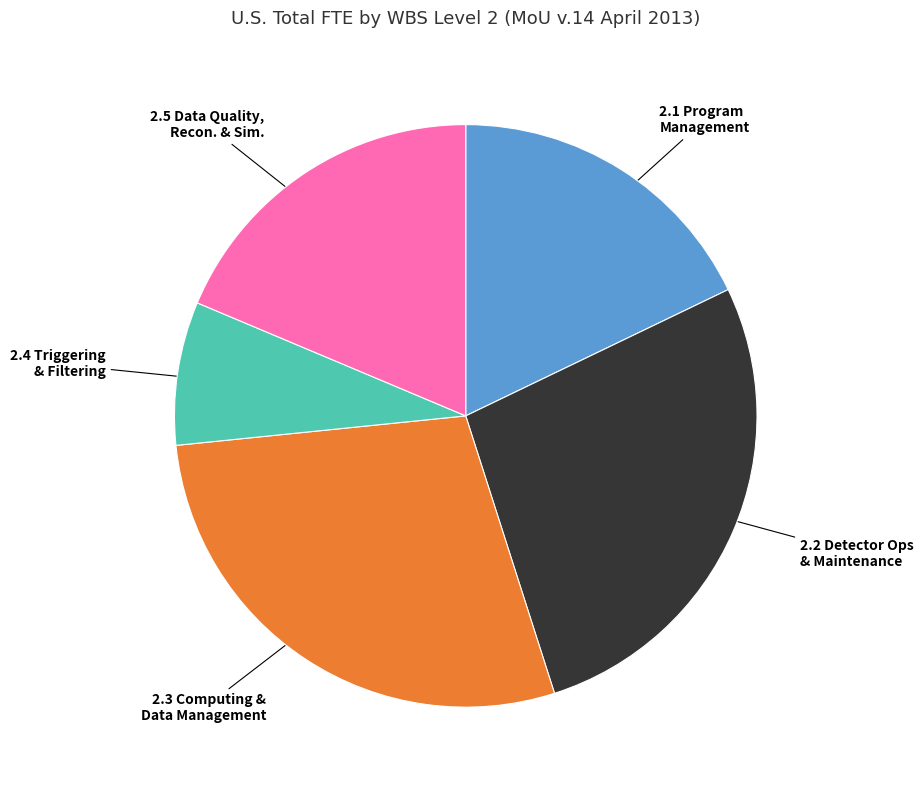

How many segments does this pie chart have?

5